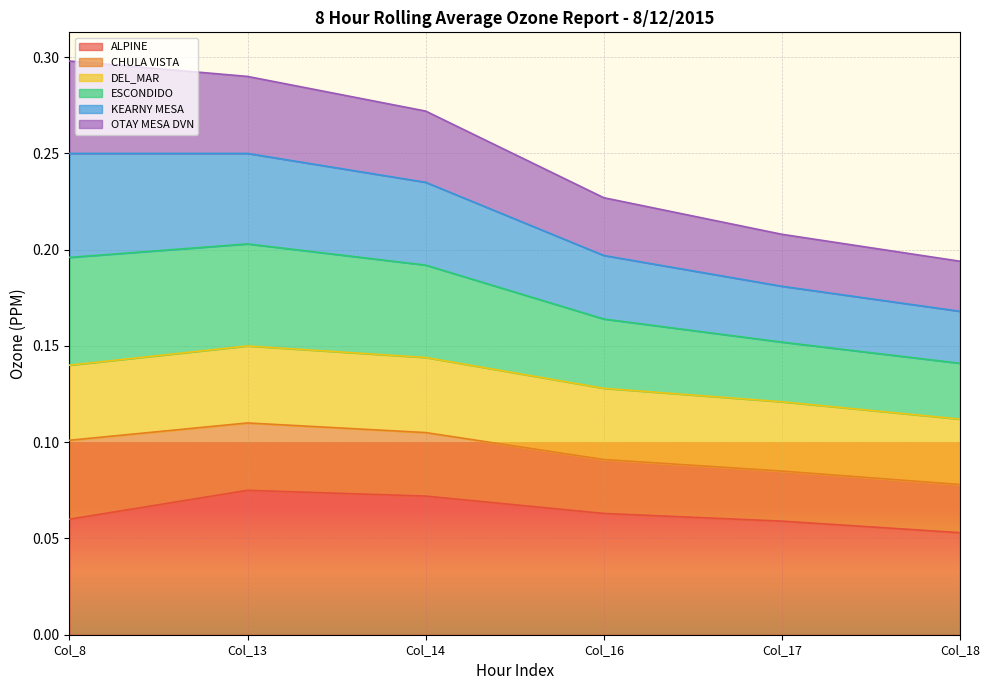

Does the chart display data point markers on the line(s)?

No